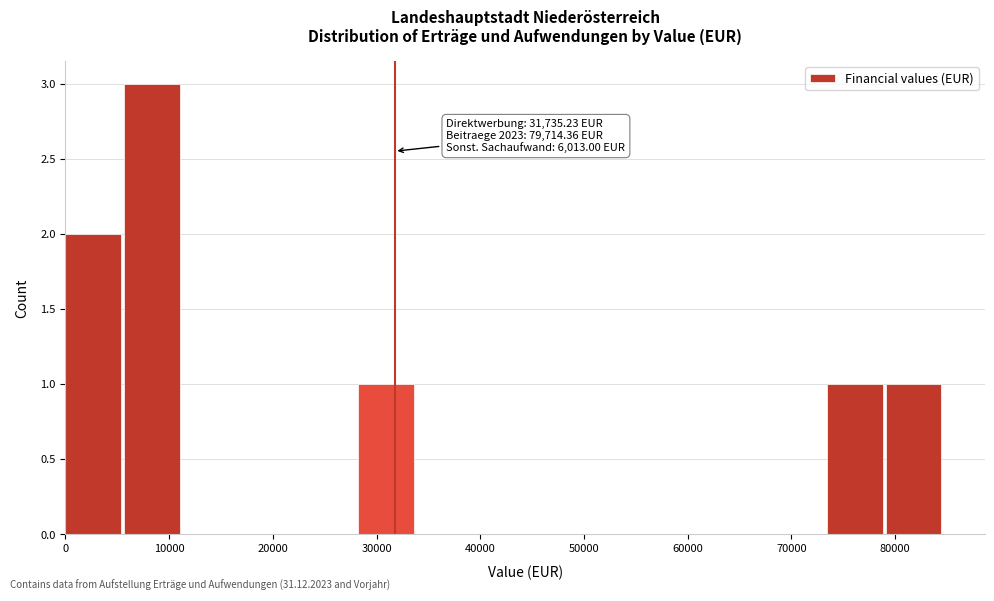

Over which range of the x-axis is the bar tallest?

6000 to 11000